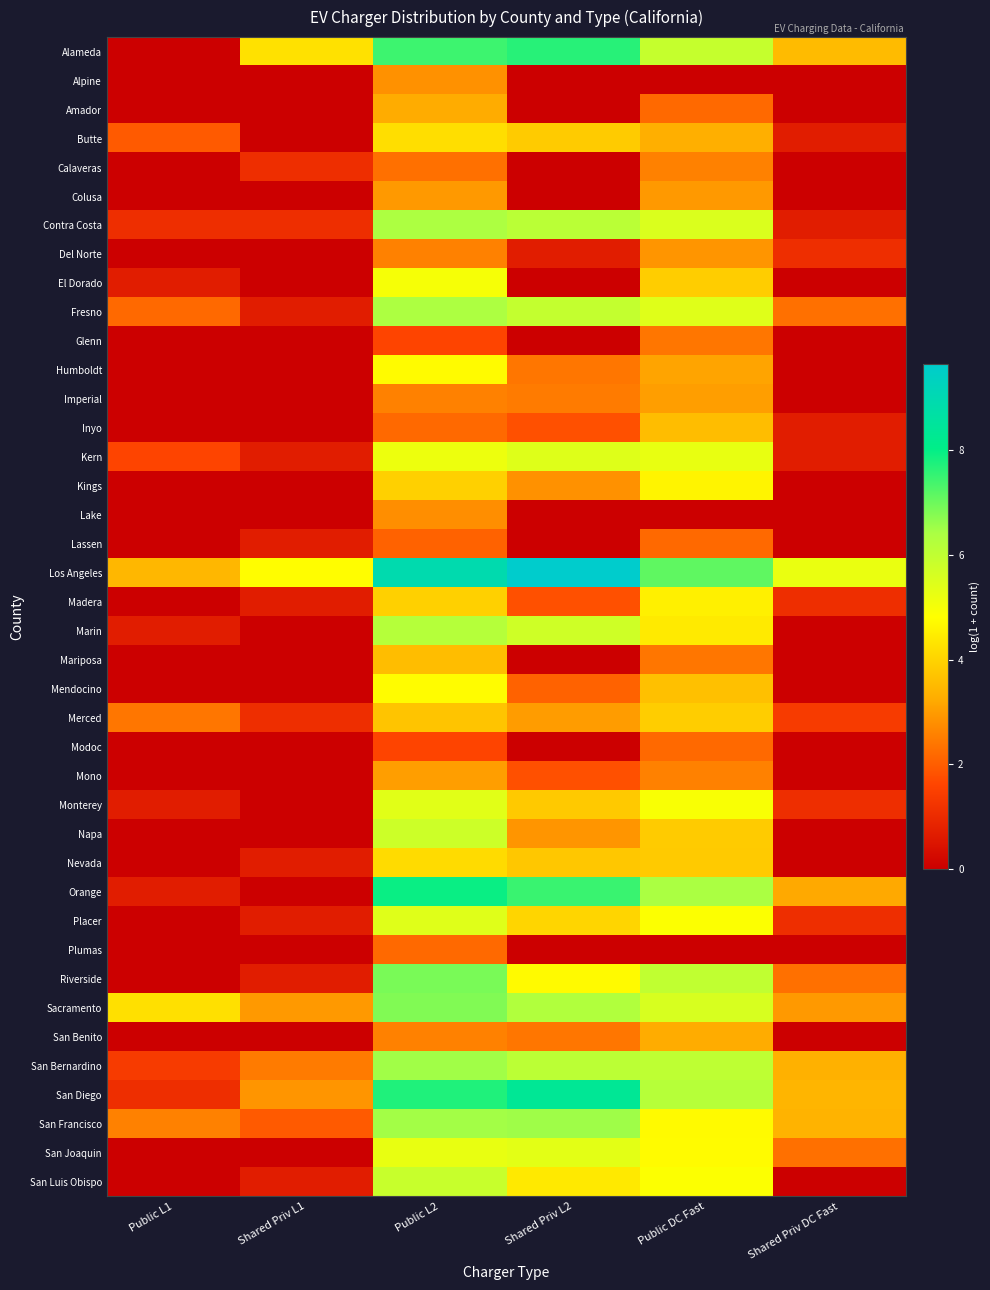

What is the total value across all series at Shared Priv L1?

28.2